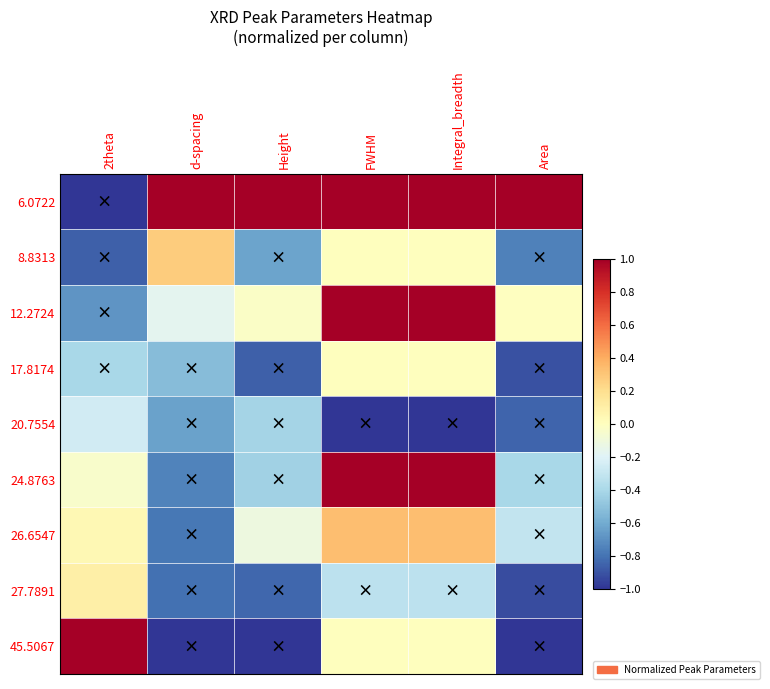

Reading left to right, extract all data points from this chart.

6.0722: 2theta=-1.0	d-spacing=1.0	Height=1.0	FWHM=1.0	Integral_breadth=1.0	Area=1.0
8.8313: 2theta=-0.9	d-spacing=0.3	Height=-0.6	FWHM=0.0	Integral_breadth=0.0	Area=-0.8
12.2724: 2theta=-0.7	d-spacing=-0.2	Height=-0.0	FWHM=1.0	Integral_breadth=1.0	Area=-0.0
17.8174: 2theta=-0.4	d-spacing=-0.5	Height=-0.9	FWHM=0.0	Integral_breadth=0.0	Area=-0.9
20.7554: 2theta=-0.3	d-spacing=-0.6	Height=-0.4	FWHM=-1.0	Integral_breadth=-1.0	Area=-0.8
24.8763: 2theta=-0.0	d-spacing=-0.7	Height=-0.4	FWHM=1.0	Integral_breadth=1.0	Area=-0.4
26.6547: 2theta=0.0	d-spacing=-0.8	Height=-0.1	FWHM=0.3	Integral_breadth=0.3	Area=-0.3
27.7891: 2theta=0.1	d-spacing=-0.8	Height=-0.8	FWHM=-0.3	Integral_breadth=-0.3	Area=-0.9
45.5067: 2theta=1.0	d-spacing=-1.0	Height=-1.0	FWHM=0.0	Integral_breadth=0.0	Area=-1.0